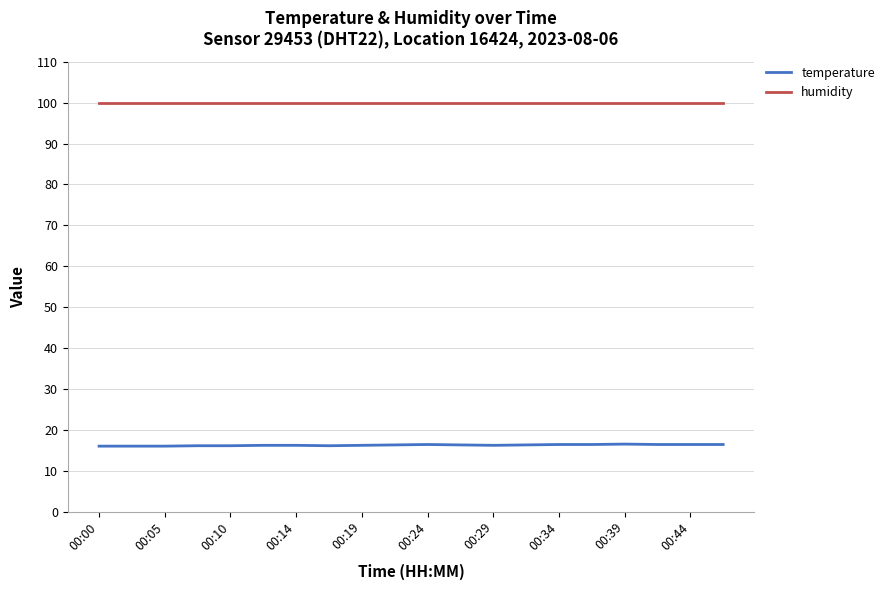

What is the minimum value for temperature?

16.0